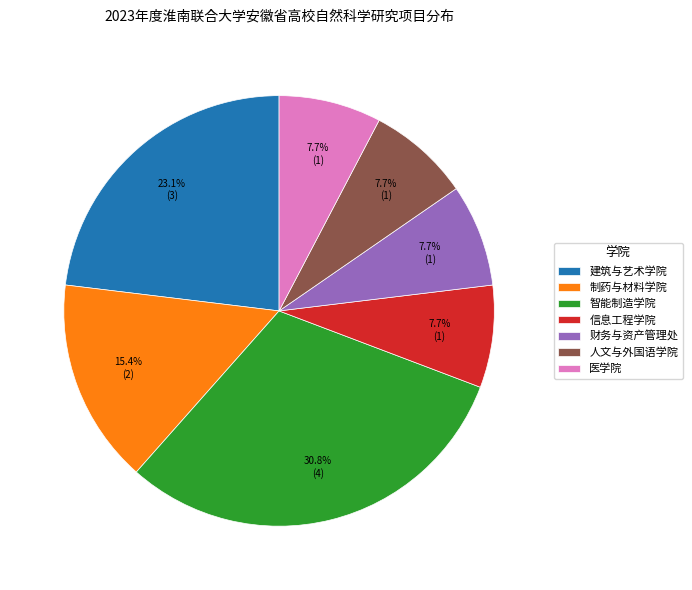

What percentage is the 信息工程学院 slice, to the nearest percent?

8%